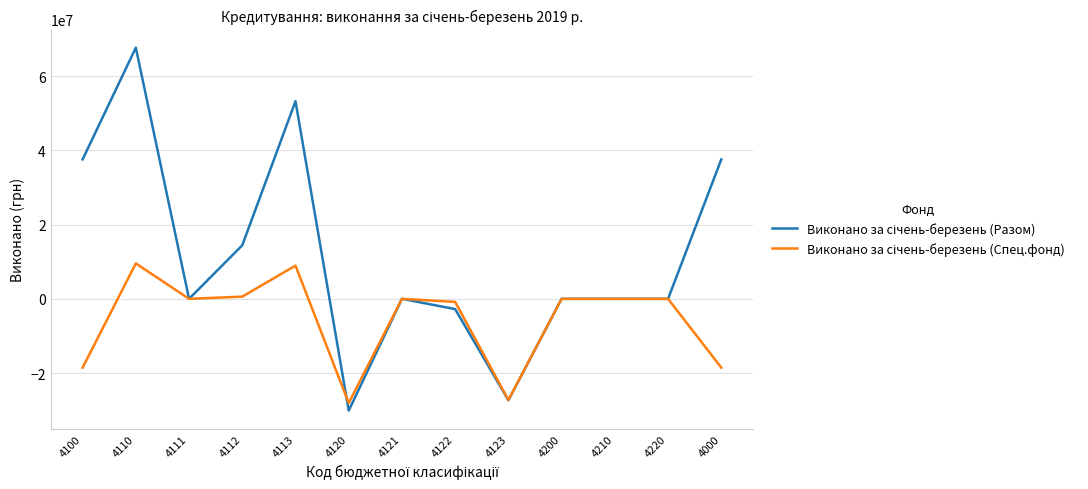

What is the total value across all series at 4113?

62230123.3